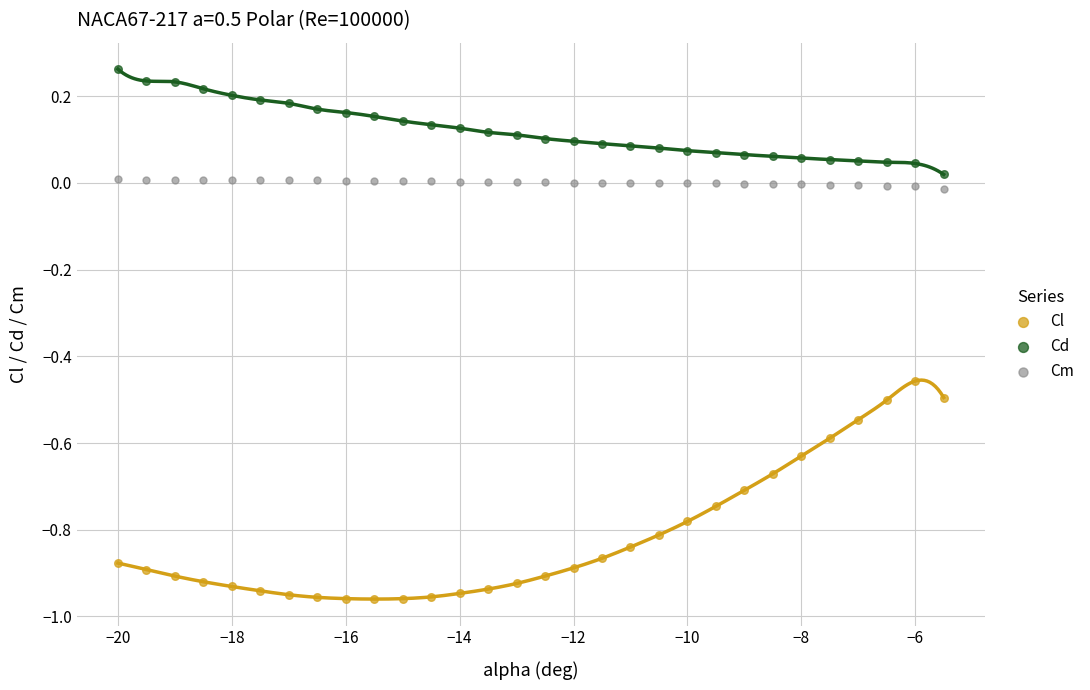

Which series reaches the minimum Y coordinate?

Cl